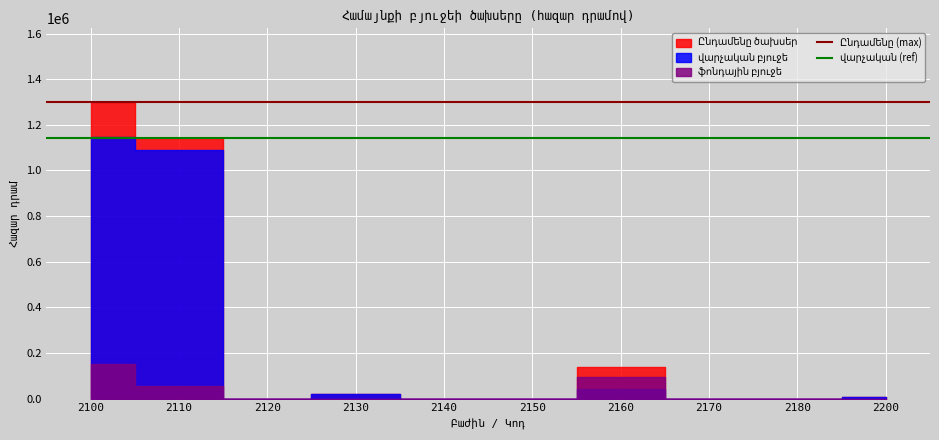

What is the value of the Ընդամենը (max) point at the 1st from the left?

1298019